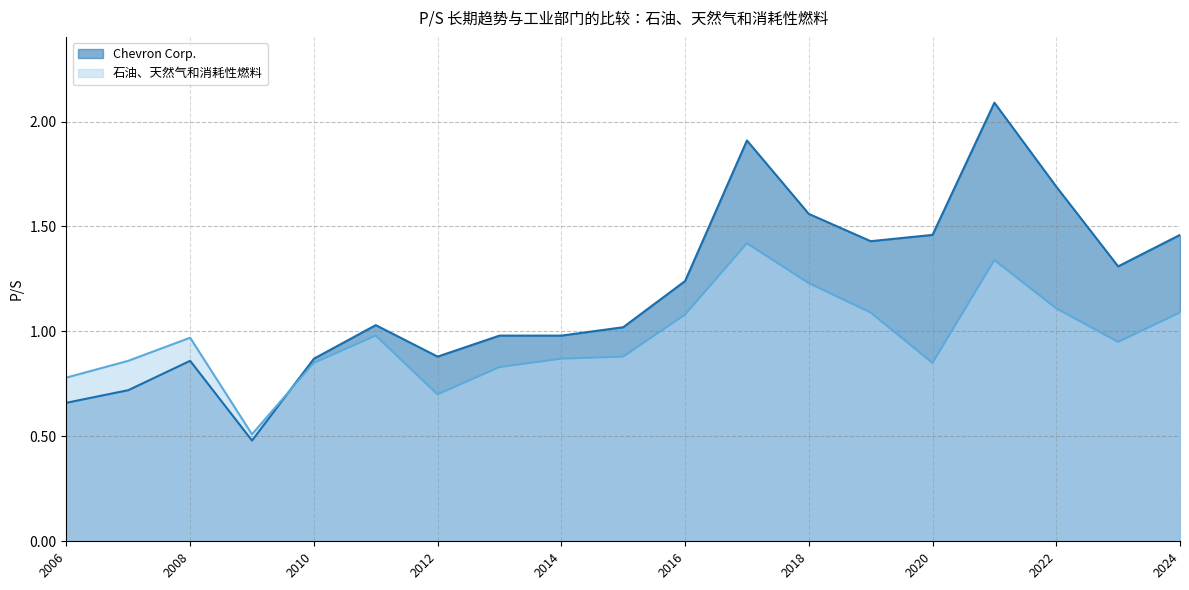

Does the chart display data point markers on the line(s)?

No